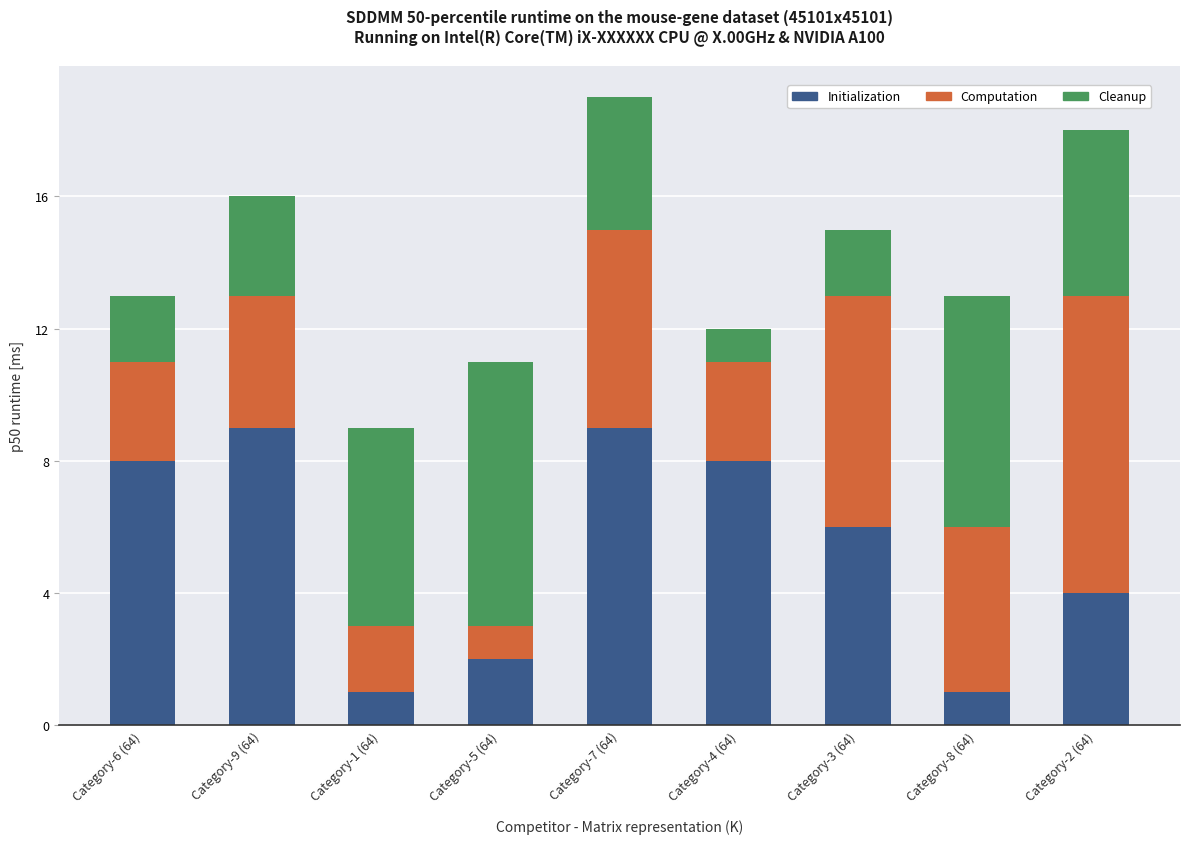

The value of Initialization at Category-2 (64) is 4. True or false?

True